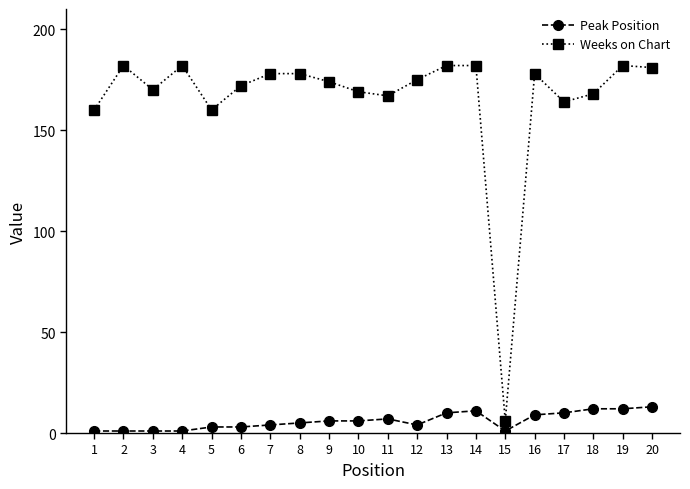

True or false: Peak Position and Weeks on Chart cross at least once.

False